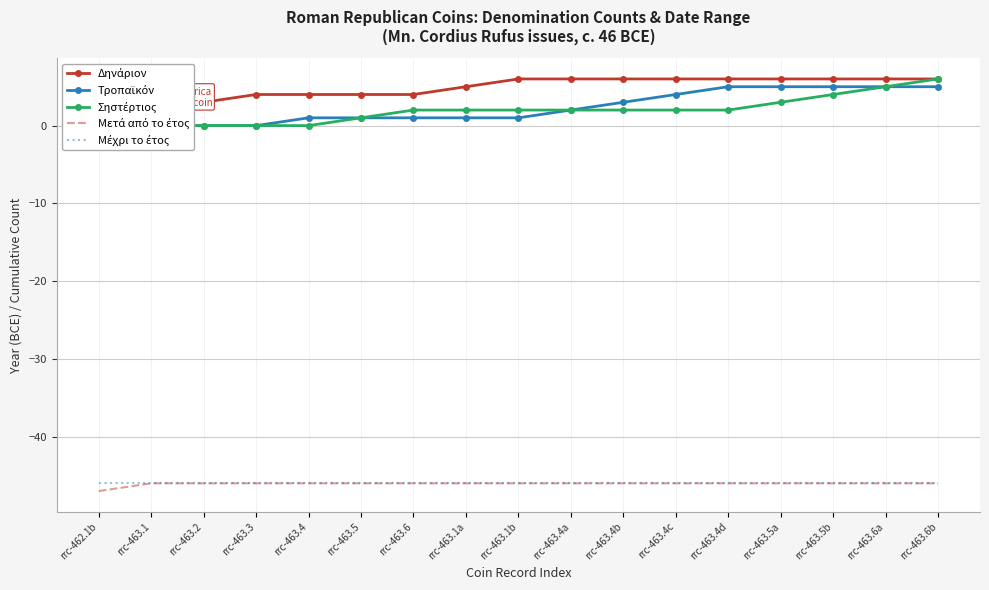

Reading right to left, what are all the values shown in this chart?

Δηνάριον: 6	6	6	6	6	6	6	6	6	5	4	4	4	4	3	2	1
Τροπαϊκόν: 5	5	5	5	5	4	3	2	1	1	1	1	1	0	0	0	0
Σηστέρτιος: 6	5	4	3	2	2	2	2	2	2	2	1	0	0	0	0	0
Μετά από το έτος: -46	-46	-46	-46	-46	-46	-46	-46	-46	-46	-46	-46	-46	-46	-46	-46	-47
Μέχρι το έτος: -46	-46	-46	-46	-46	-46	-46	-46	-46	-46	-46	-46	-46	-46	-46	-46	-46